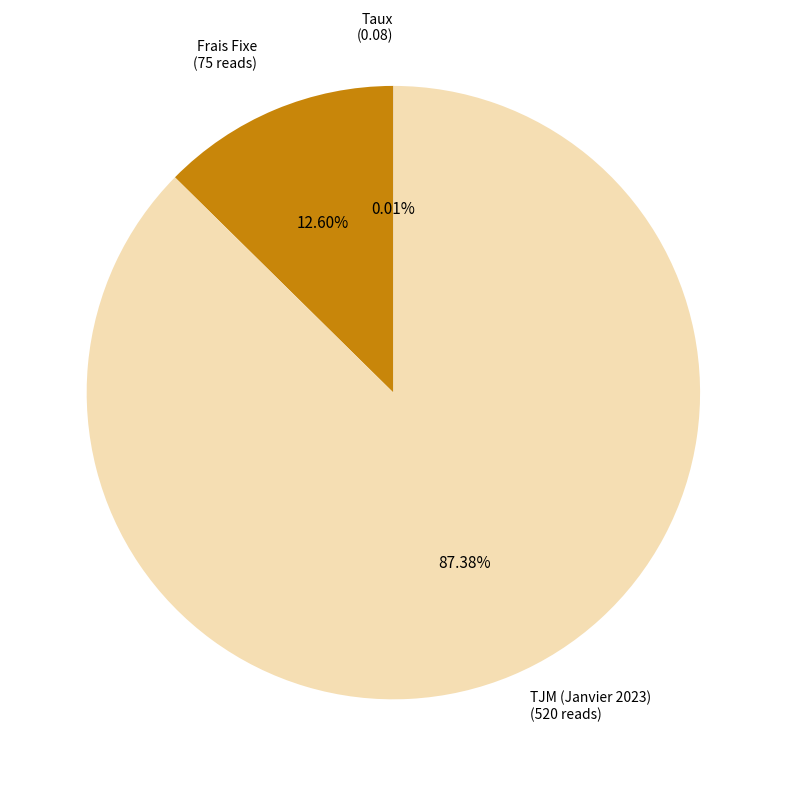

Is there a majority slice in this chart?

Yes